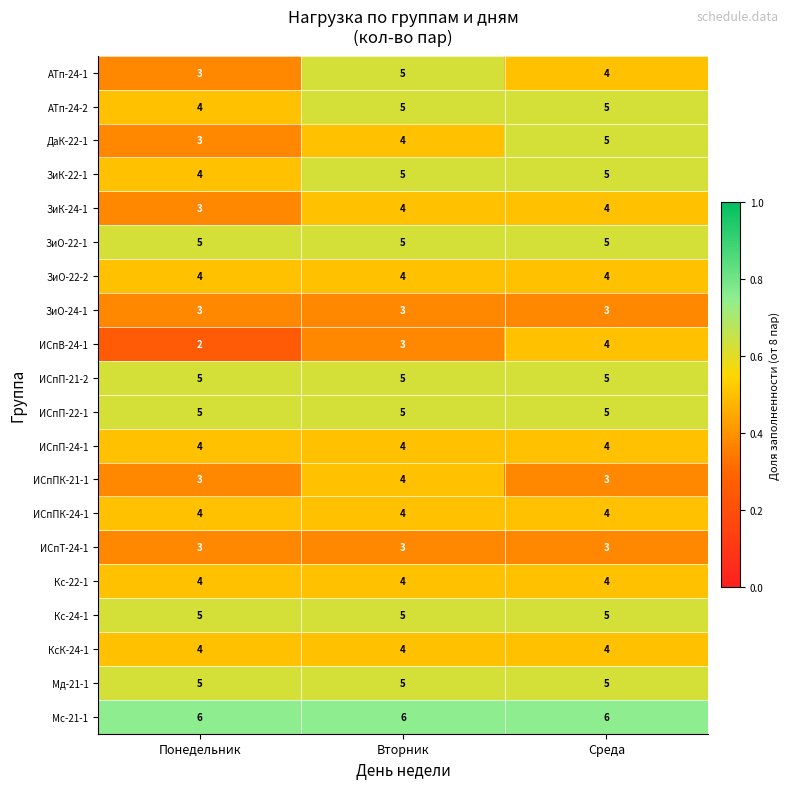

What is the approximate value of ИСпТ-24-1 at Среда?

3